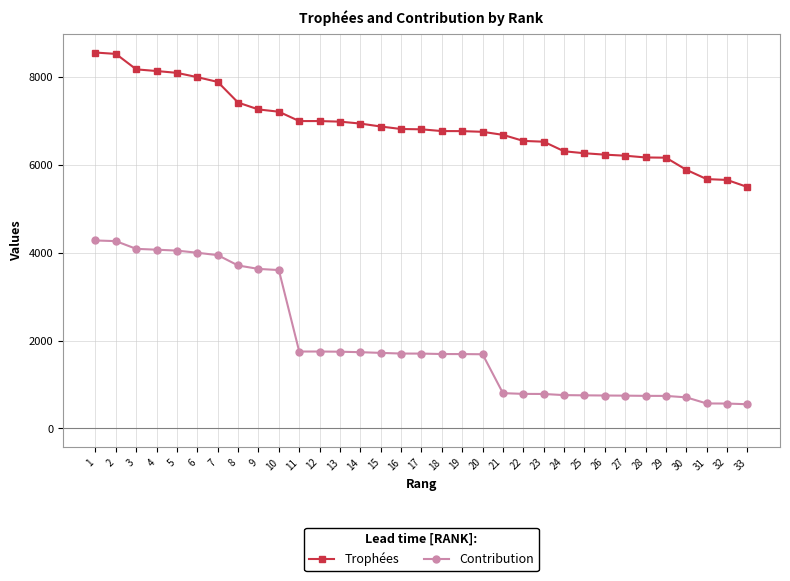

What is the value of the Contribution point at the 7th from the left?

3946